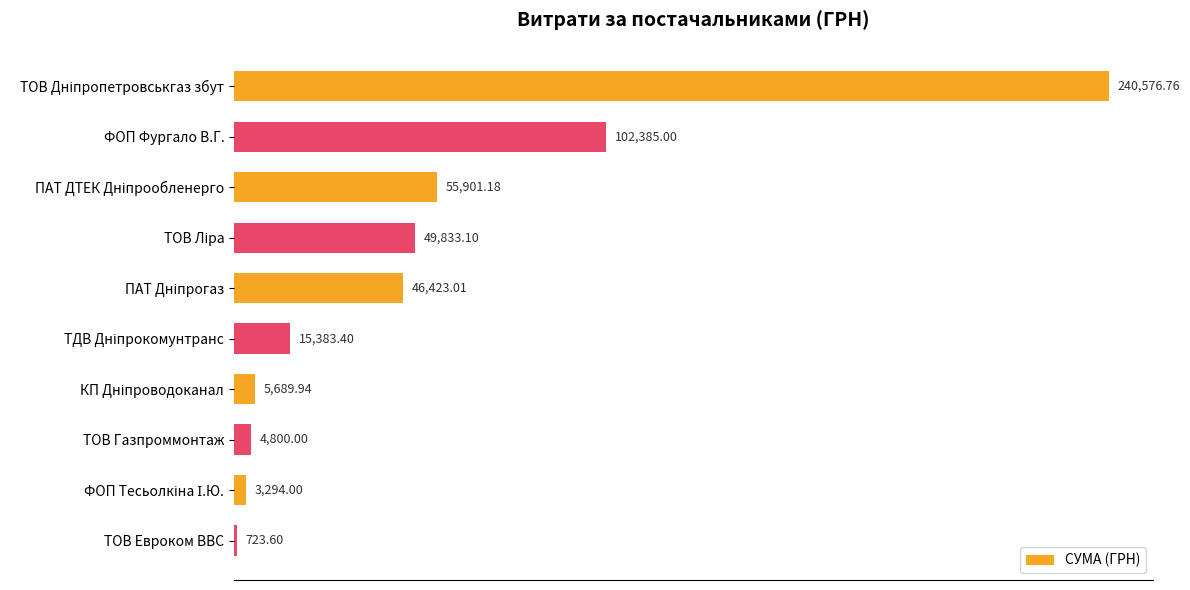

What is the change in value from ФОП Фургало В.Г. to ТОВ Евроком ВВС?

-101661.4